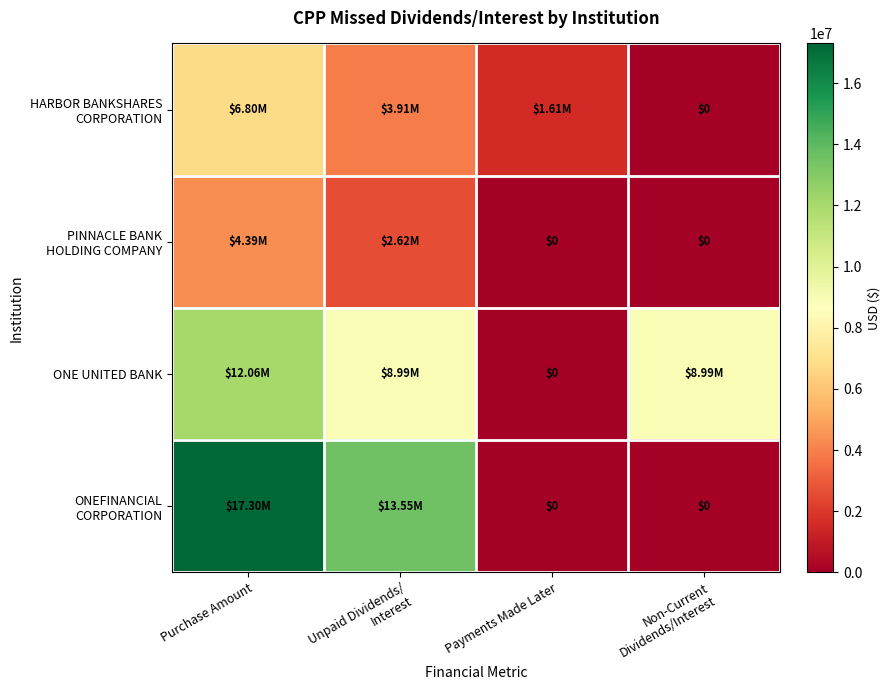

Is it true that ONE UNITED BANK equals 15989325.6 at Unpaid Dividends/ Interest?

False